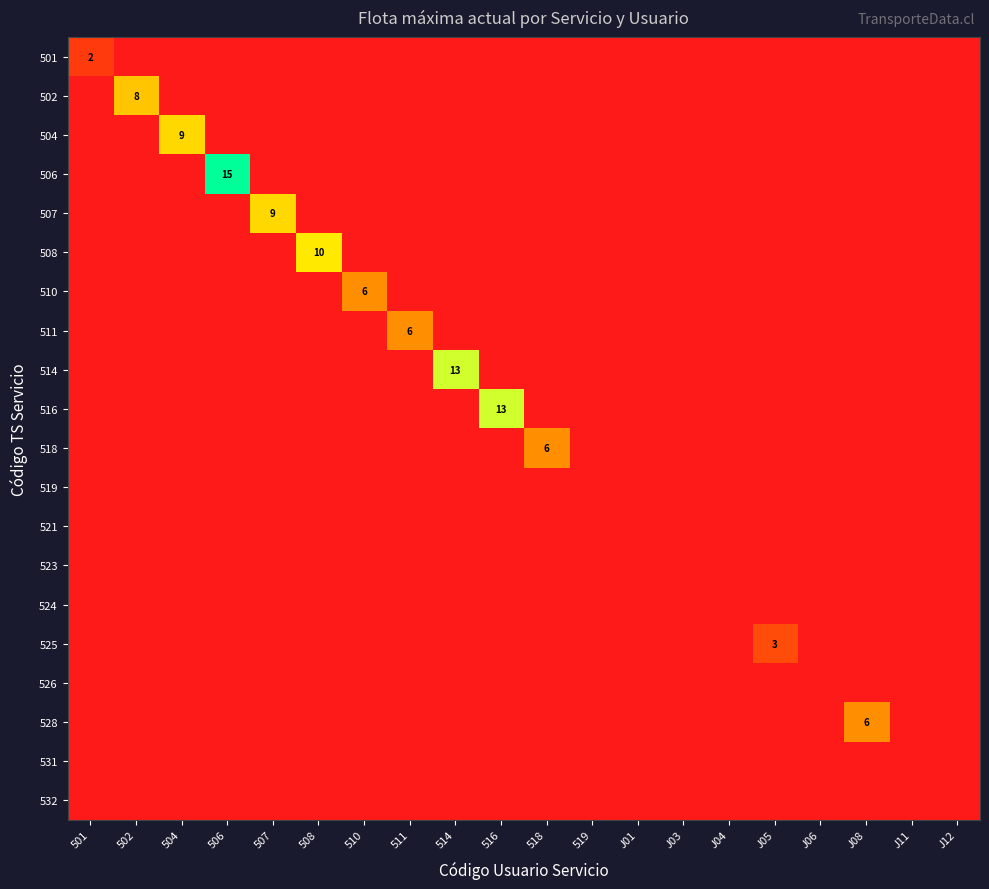

Which series has the widest spread of values?

506